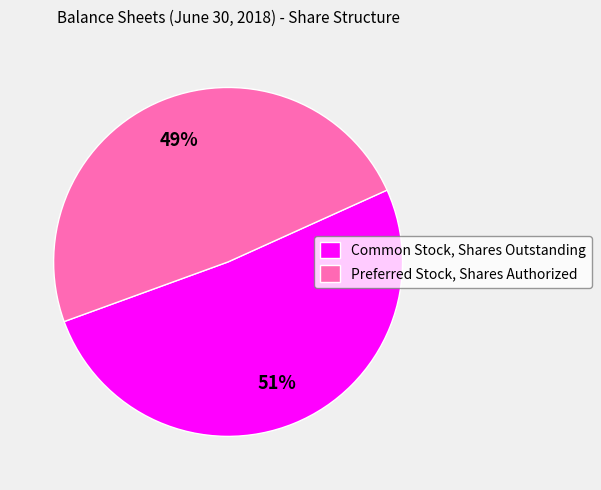

Between Preferred Stock, Shares Authorized and Common Stock, Shares Outstanding, which is larger?

Common Stock, Shares Outstanding